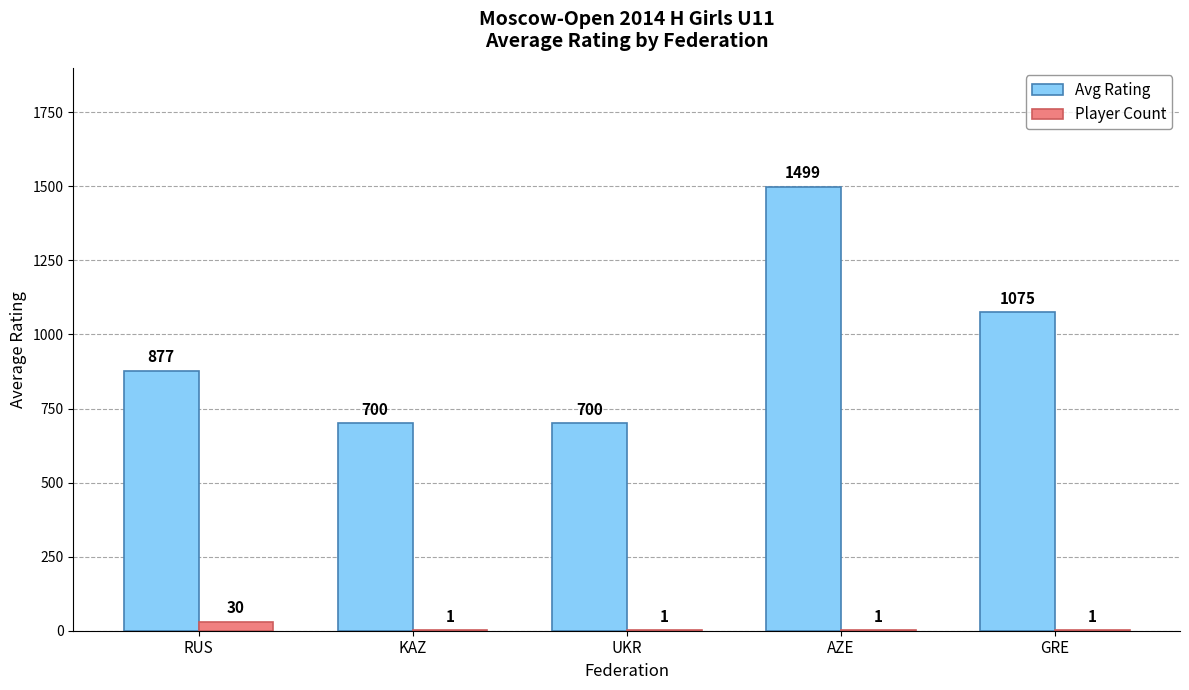

What are all the series names shown in the legend?

Avg Rating, Player Count